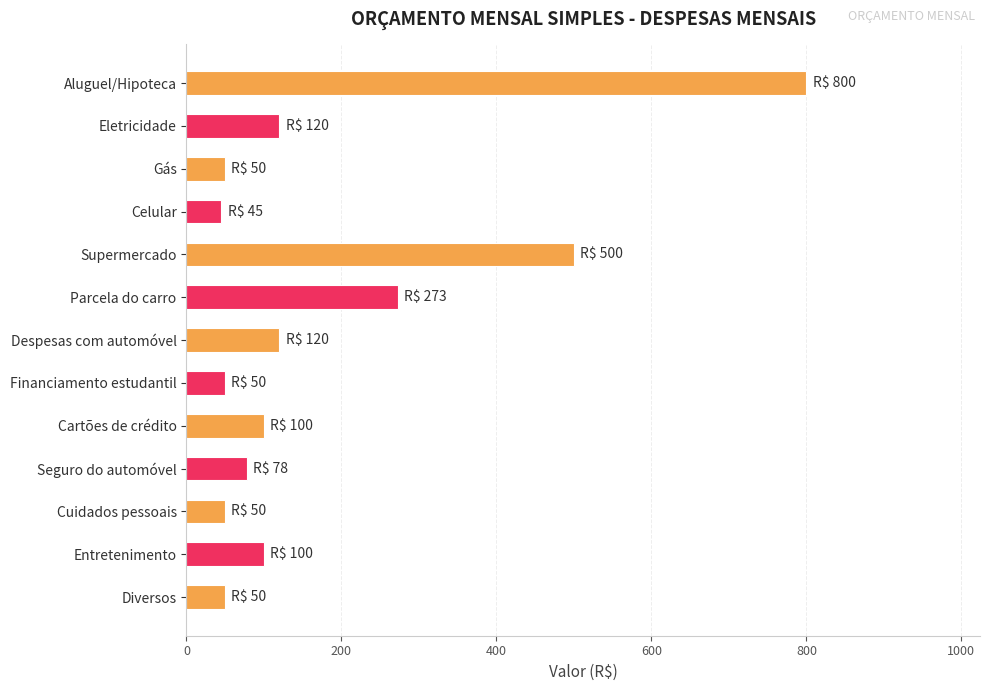

The chart shows a value of 120 at Despesas com automóvel. True or false?

True